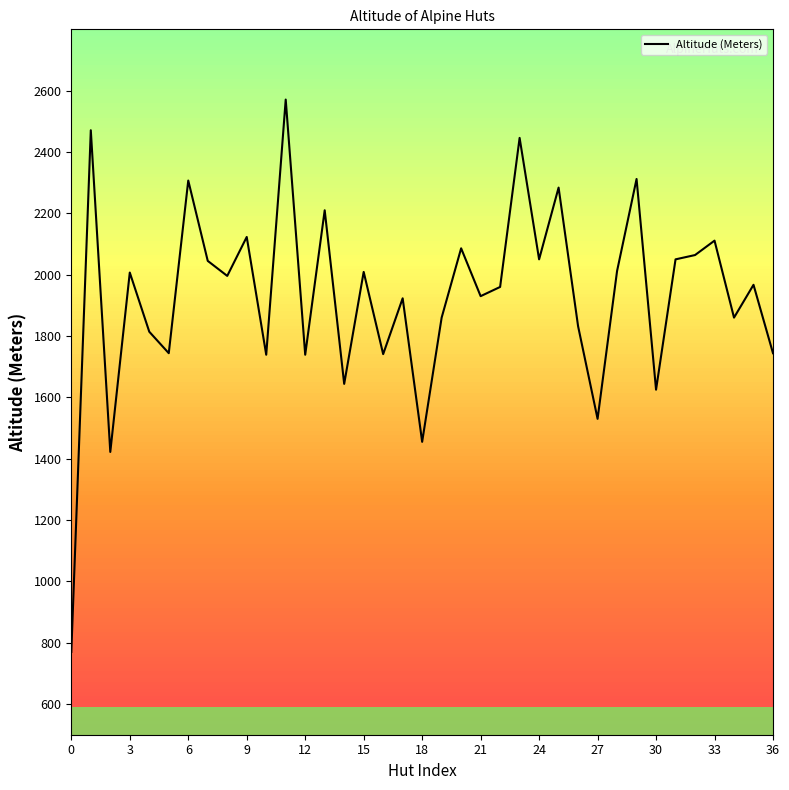

What is the difference between the maximum and minimum values?

1801